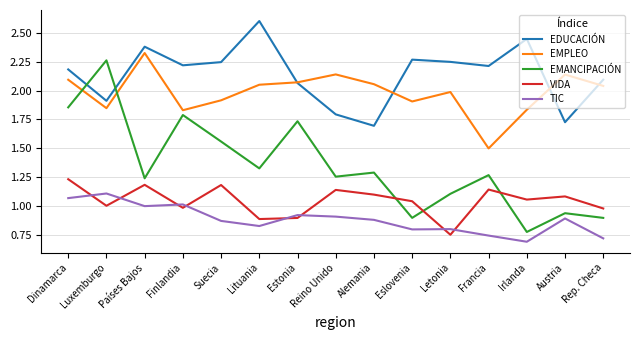

At which category is the sum across all series the highest?

Dinamarca